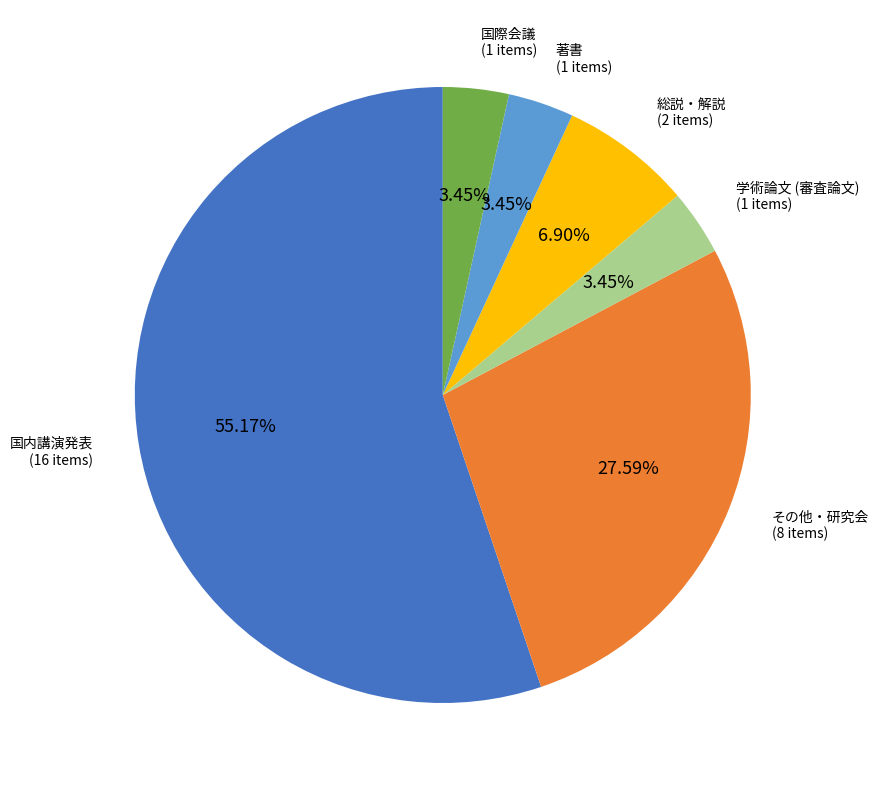

Is there any slice that represents more than half of the pie?

Yes